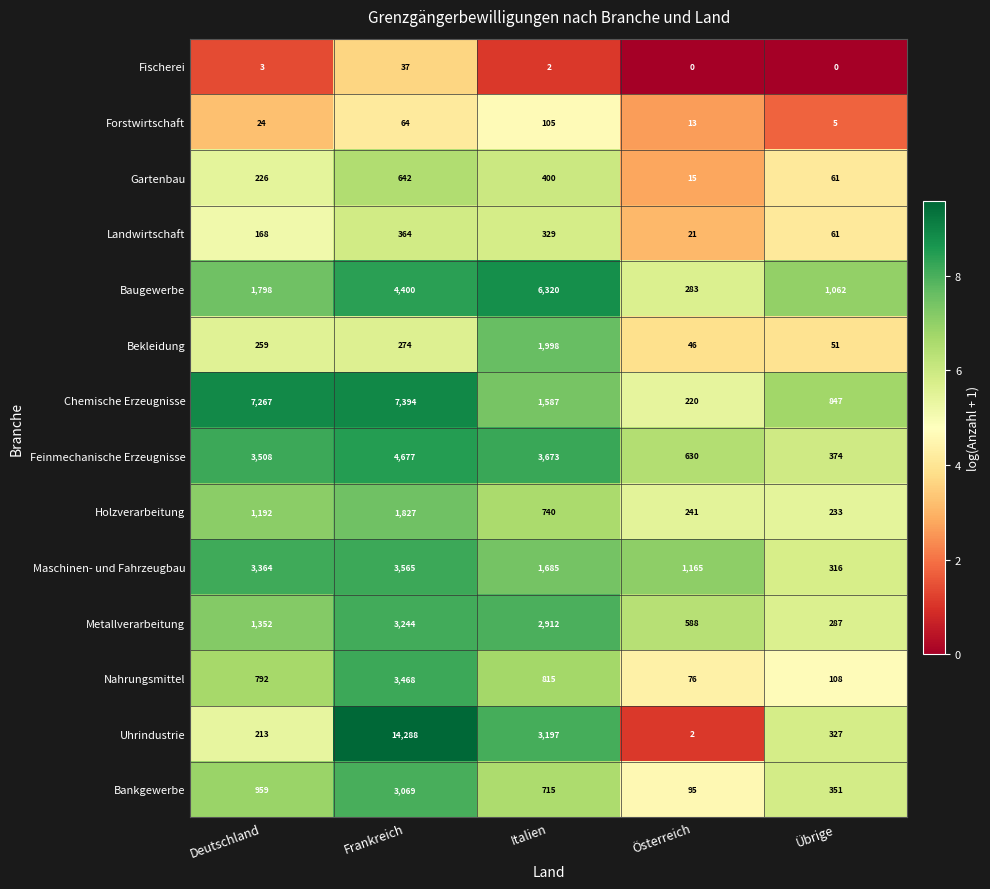

What is the sum of the Bankgewerbe values at Italien and Übrige?

1066